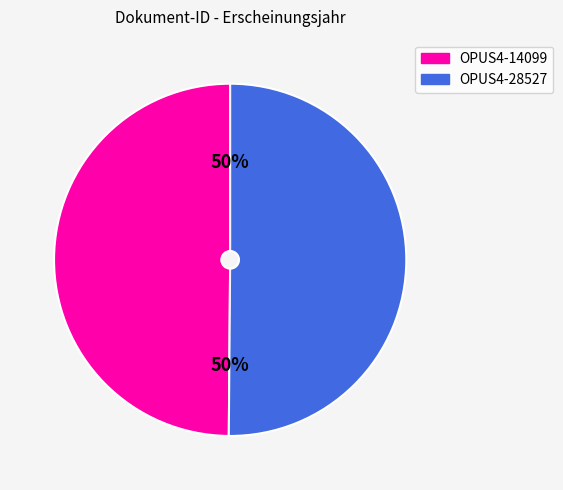

To the nearest percent, what is the average slice percentage?

50%